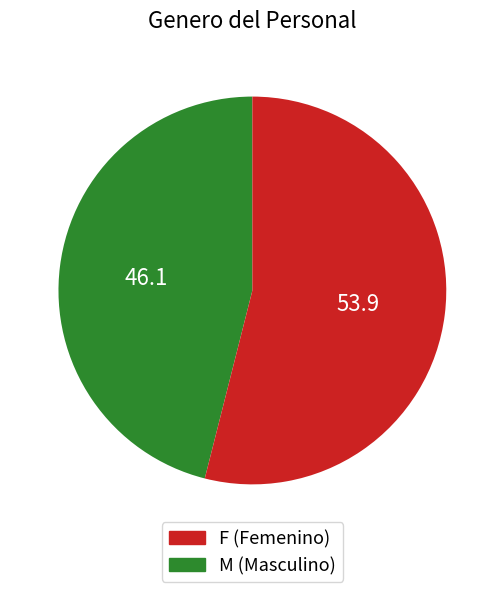

Is there any slice that represents more than half of the pie?

Yes